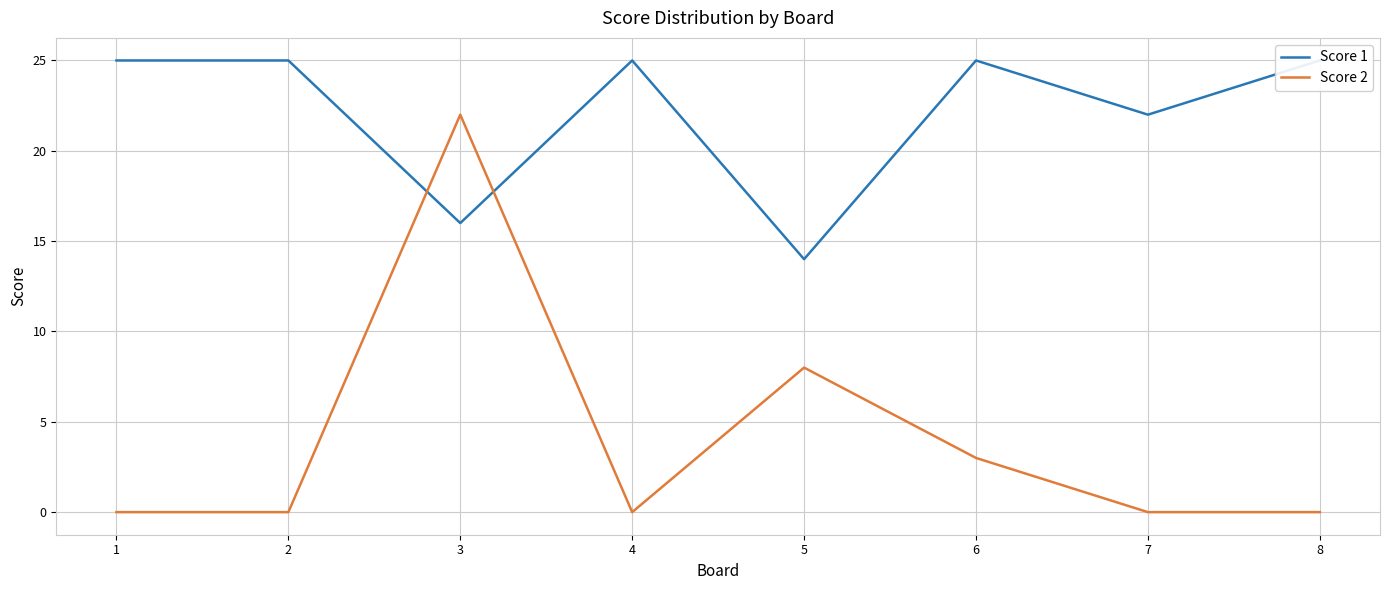

What is the value of the Score 1 point at the 3rd from the left?

16